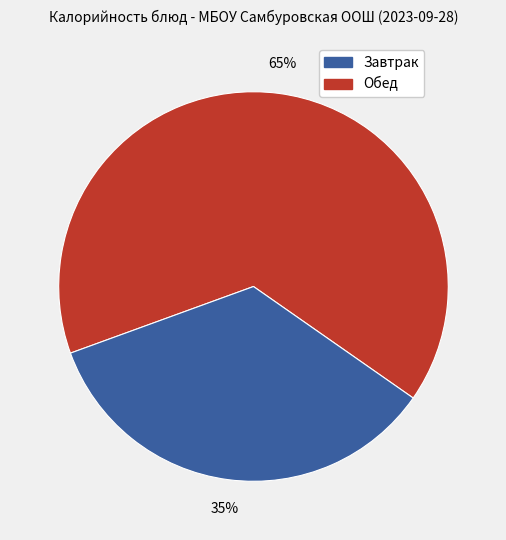

Is there a majority slice in this chart?

Yes